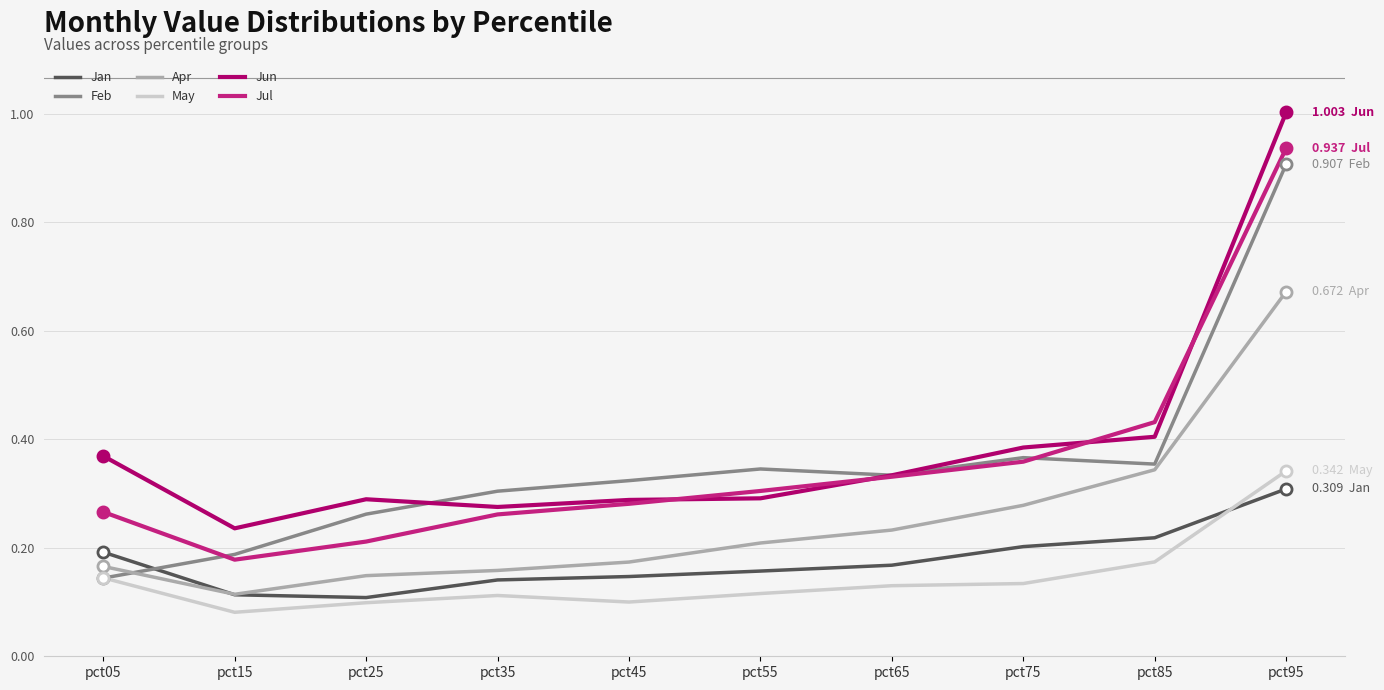

Which series ends up on top after the final intersection of Feb and Jun?

Jun